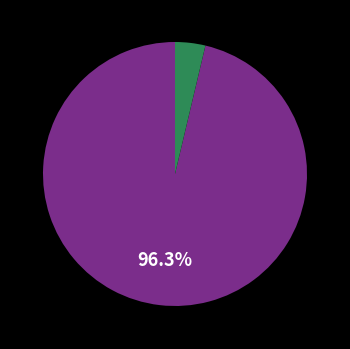

Does any single category account for the majority?

Yes